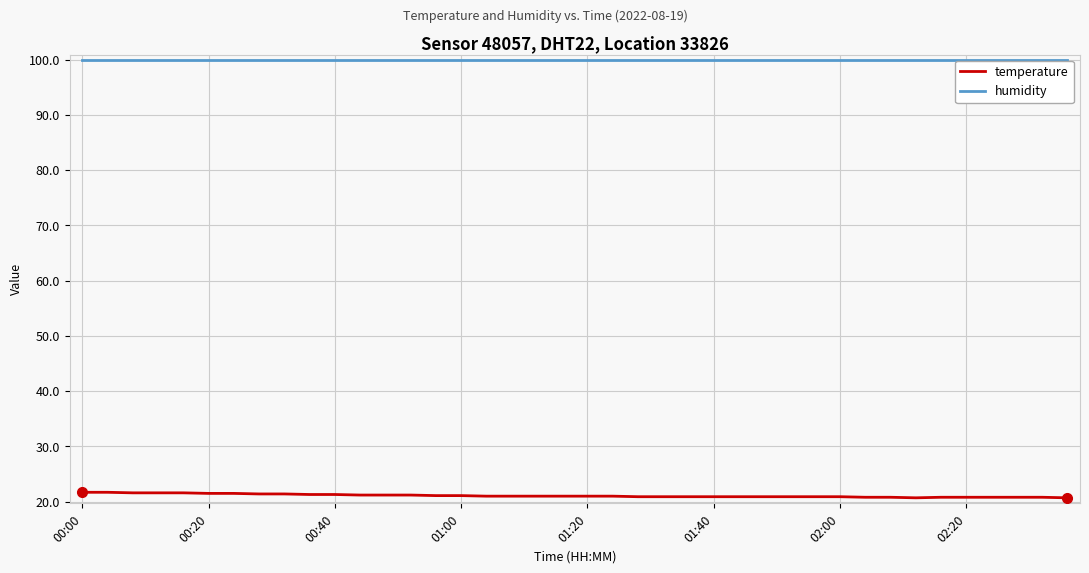

Rank the series by their average value, from lowest to highest.

temperature, humidity